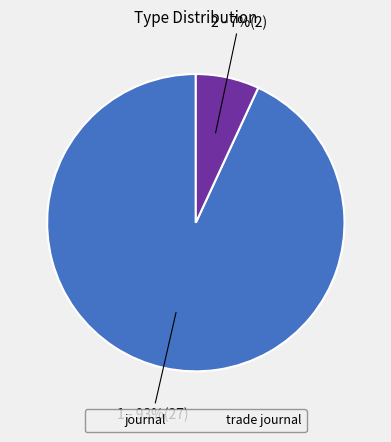

What percentage is the journal slice, to the nearest percent?

93%